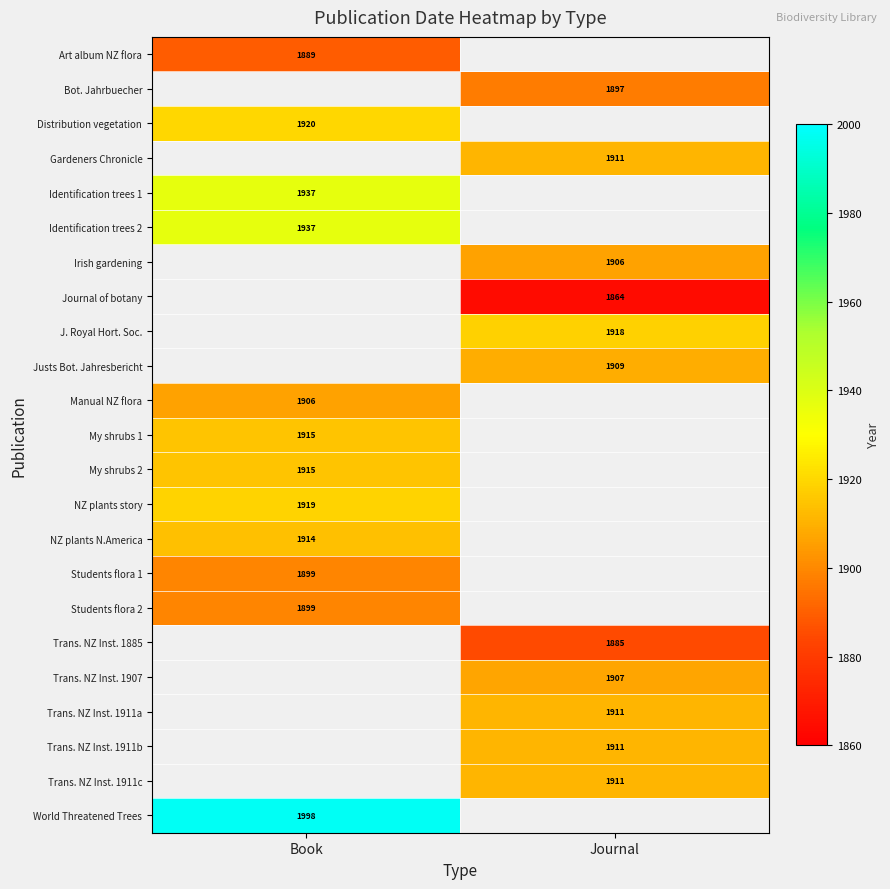

The value of Manual NZ flora at Book is 603. True or false?

False